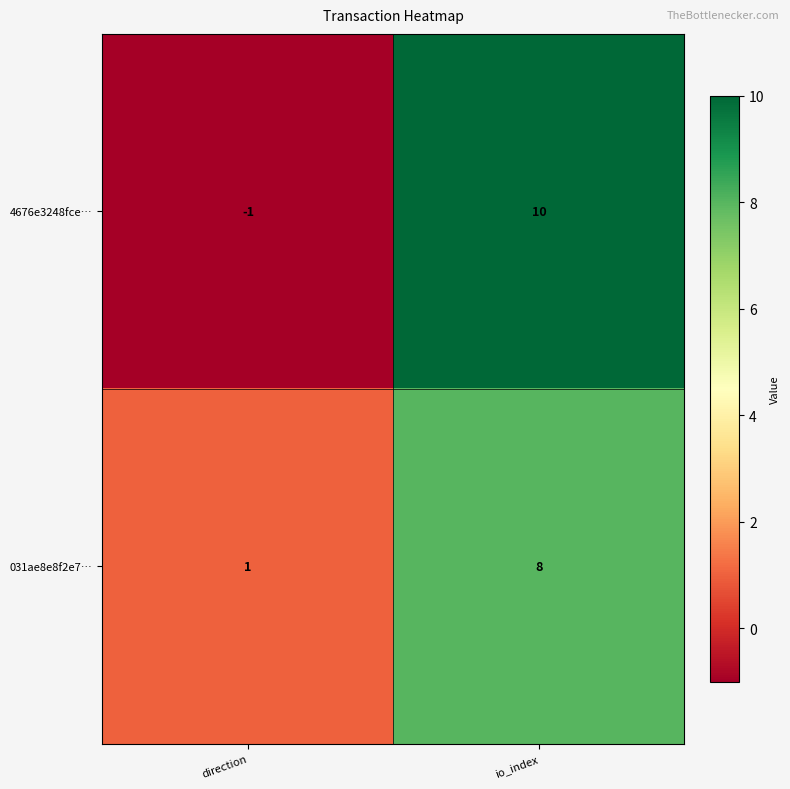

What is the smallest value displayed?

-1